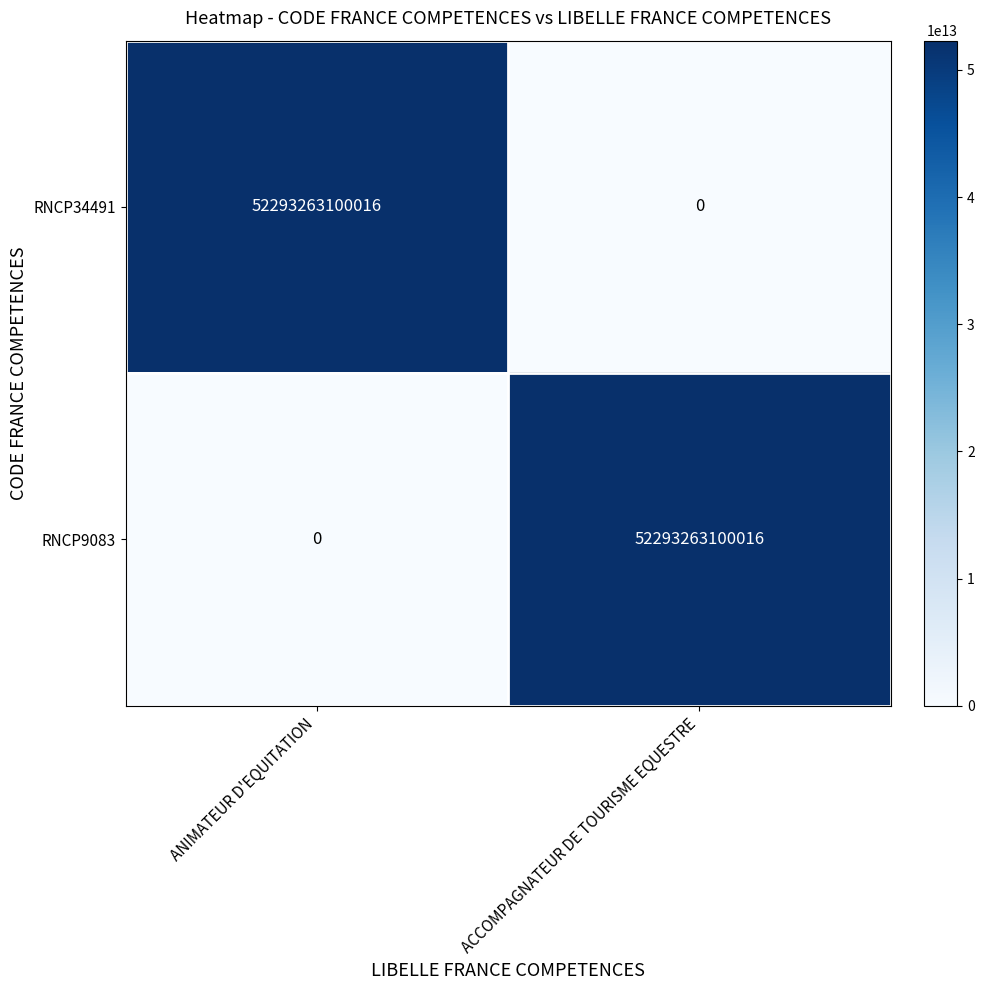

What is the difference between the RNCP9083 values at ACCOMPAGNATEUR DE TOURISME EQUESTRE and ANIMATEUR D'EQUITATION?

52293263100016